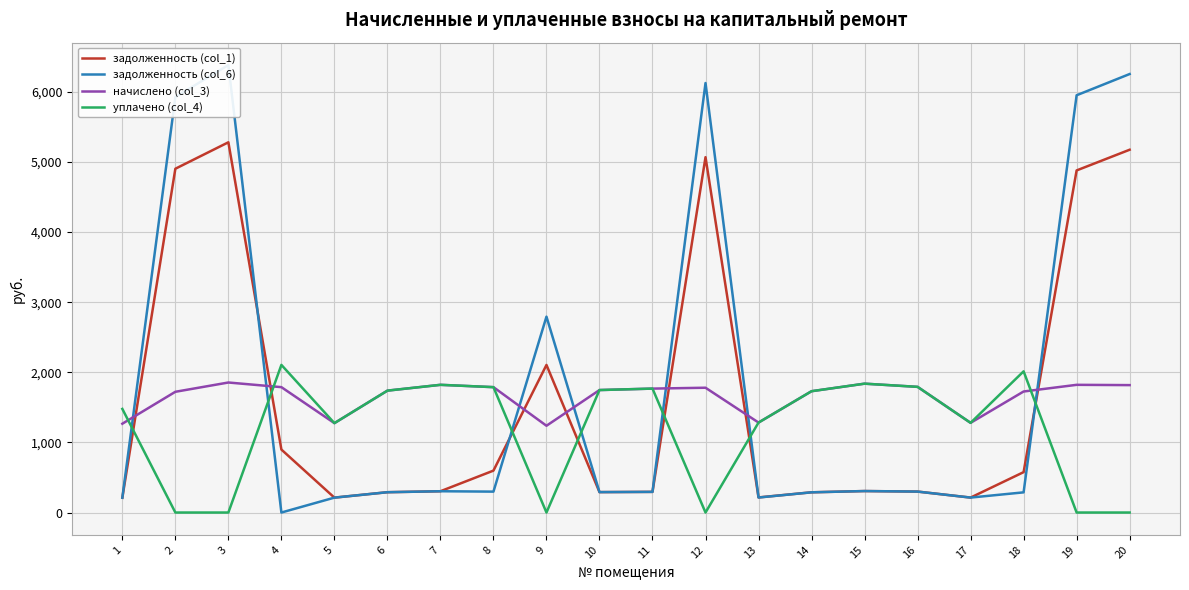

The value of уплачено (col_4) at 19 is 0.0. True or false?

True